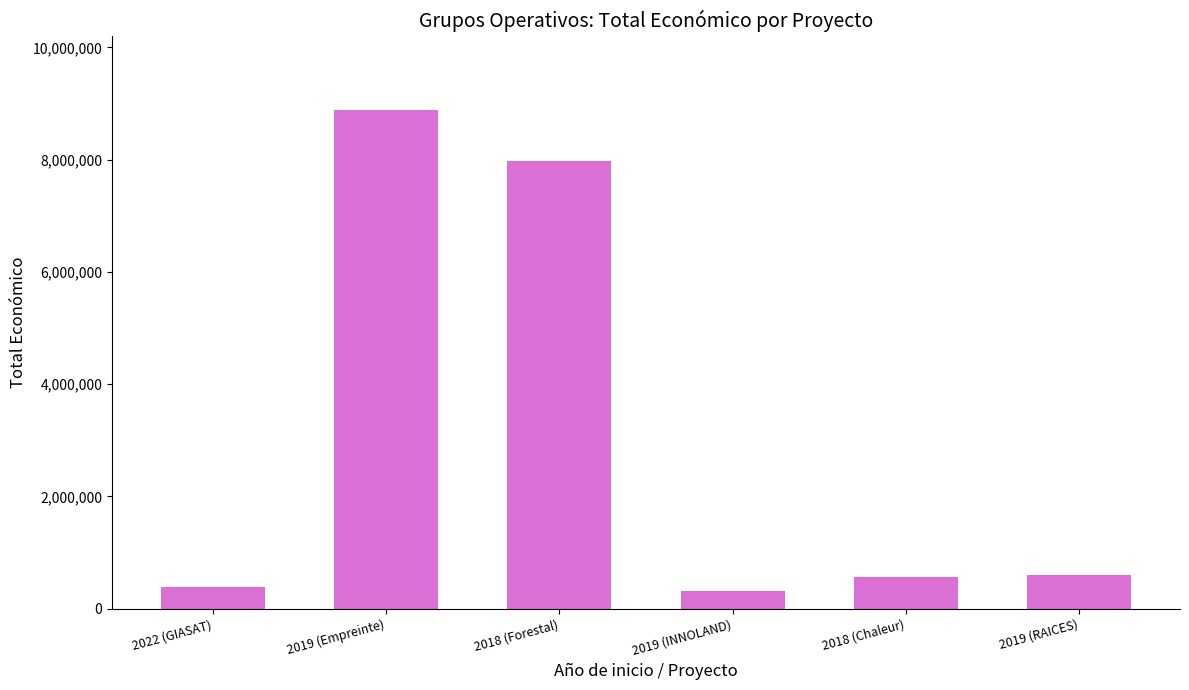

What value does the data have at 2022 (GIASAT)?

395340